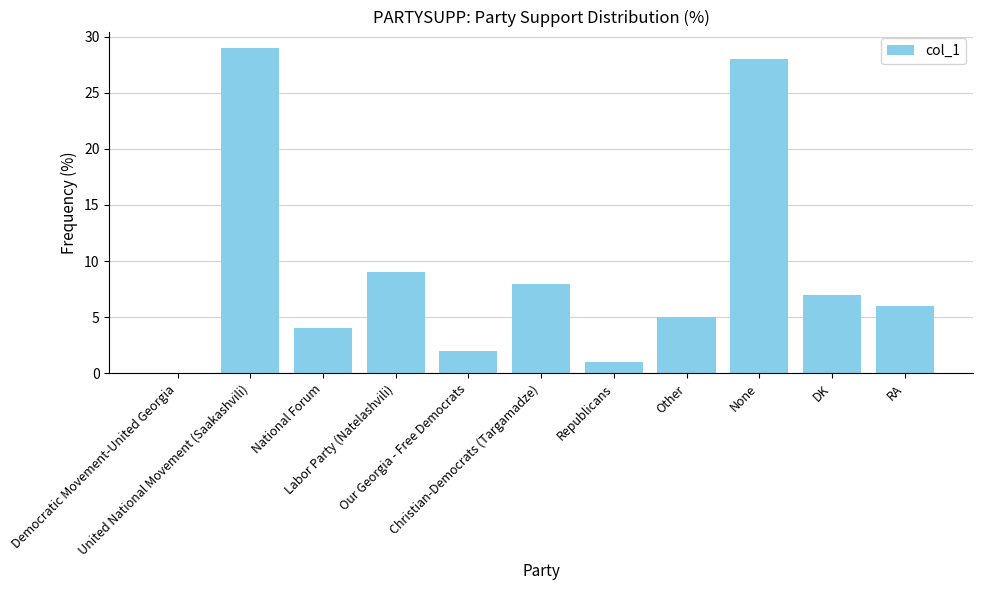

Reading left to right, transcribe all the data shown in this chart.

0	29	4	9	2	8	1	5	28	7	6